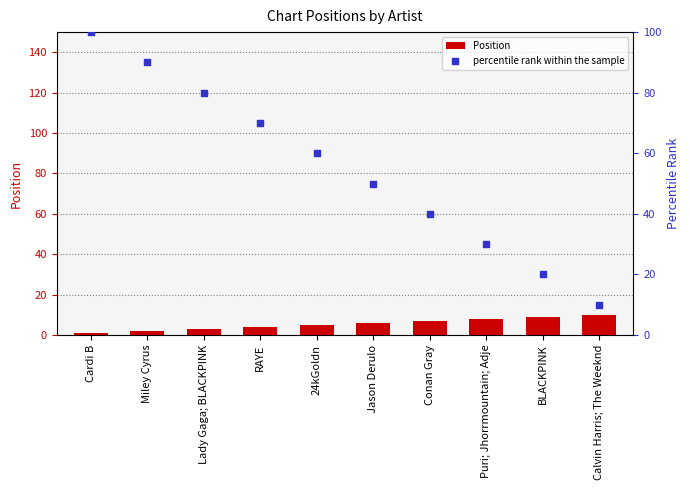

Which series reaches the maximum Y coordinate?

percentile rank within the sample